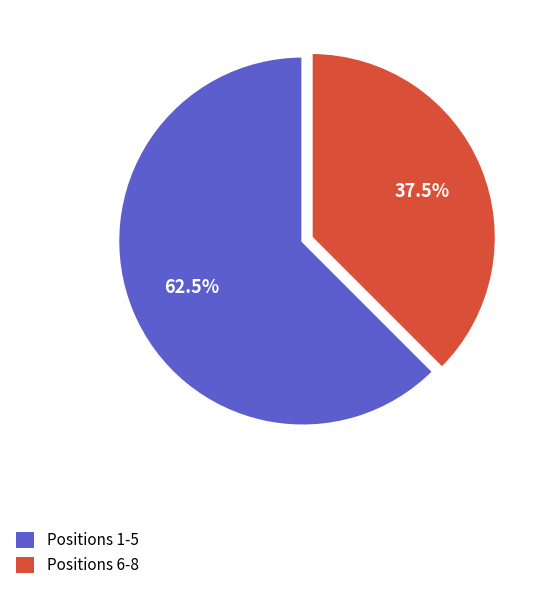

Which has a higher value, Positions 1-5 or Positions 6-8?

Positions 1-5